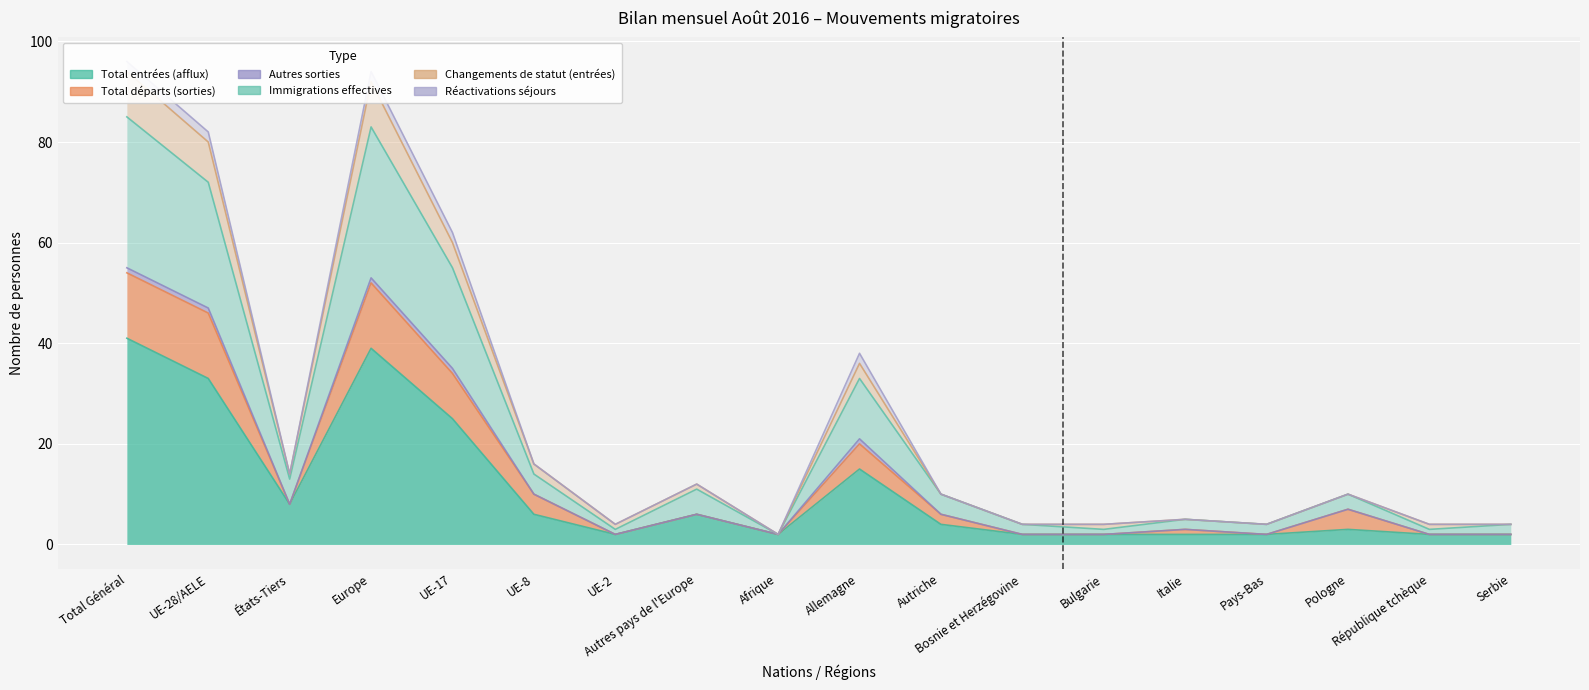

What is the value of the Changements de statut (entrées) point at the 17th from the left?

4